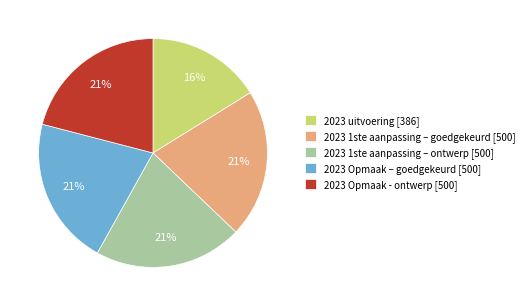

Does 2023 Opmaak – goedgekeurd account for over 50% of the chart?

No